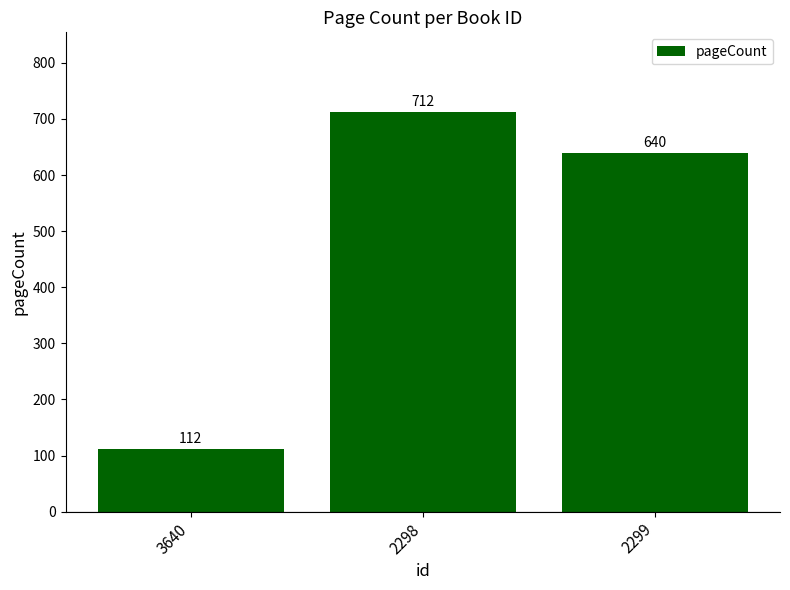

Which category has the lowest value across all series?

3640